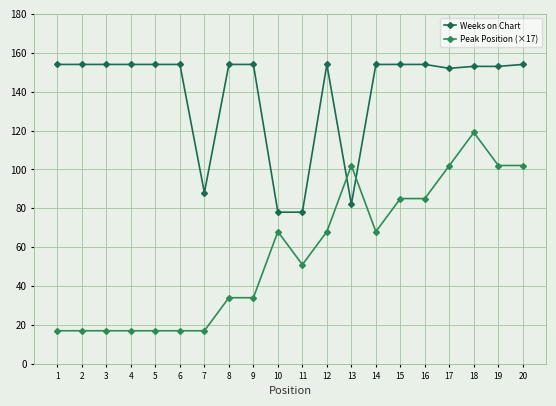

What is the average value of the Weeks on Chart series?

139